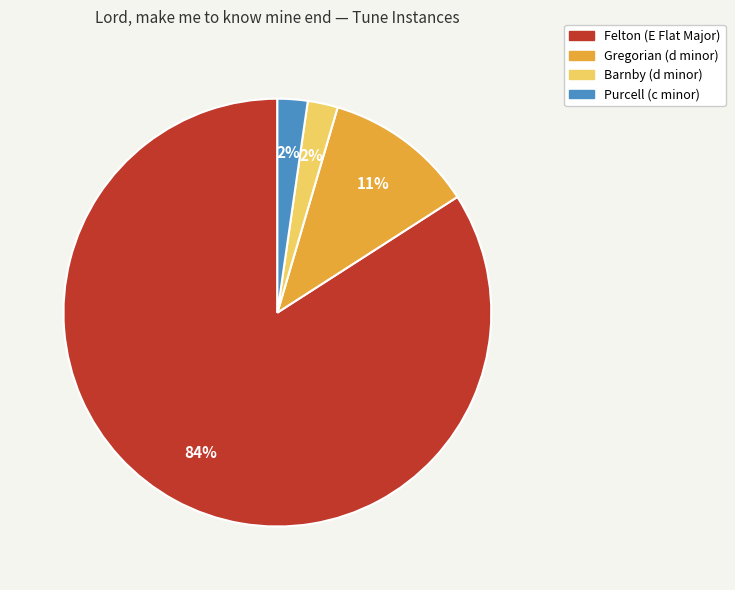

What is the ratio of the value at Gregorian (d minor) to the value at Felton (E Flat Major)?

0.1